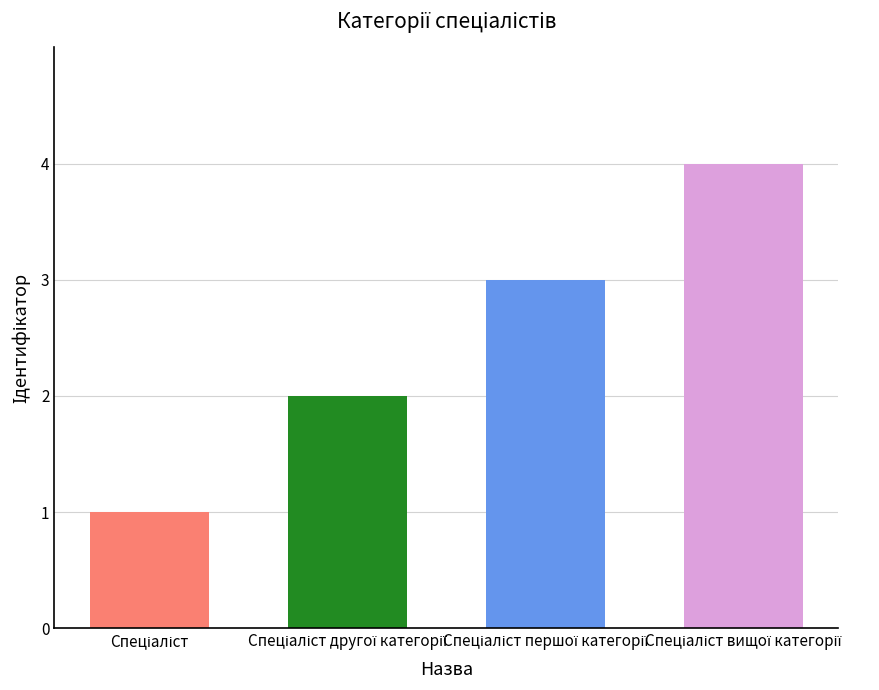

Count the number of data series in this chart.

1